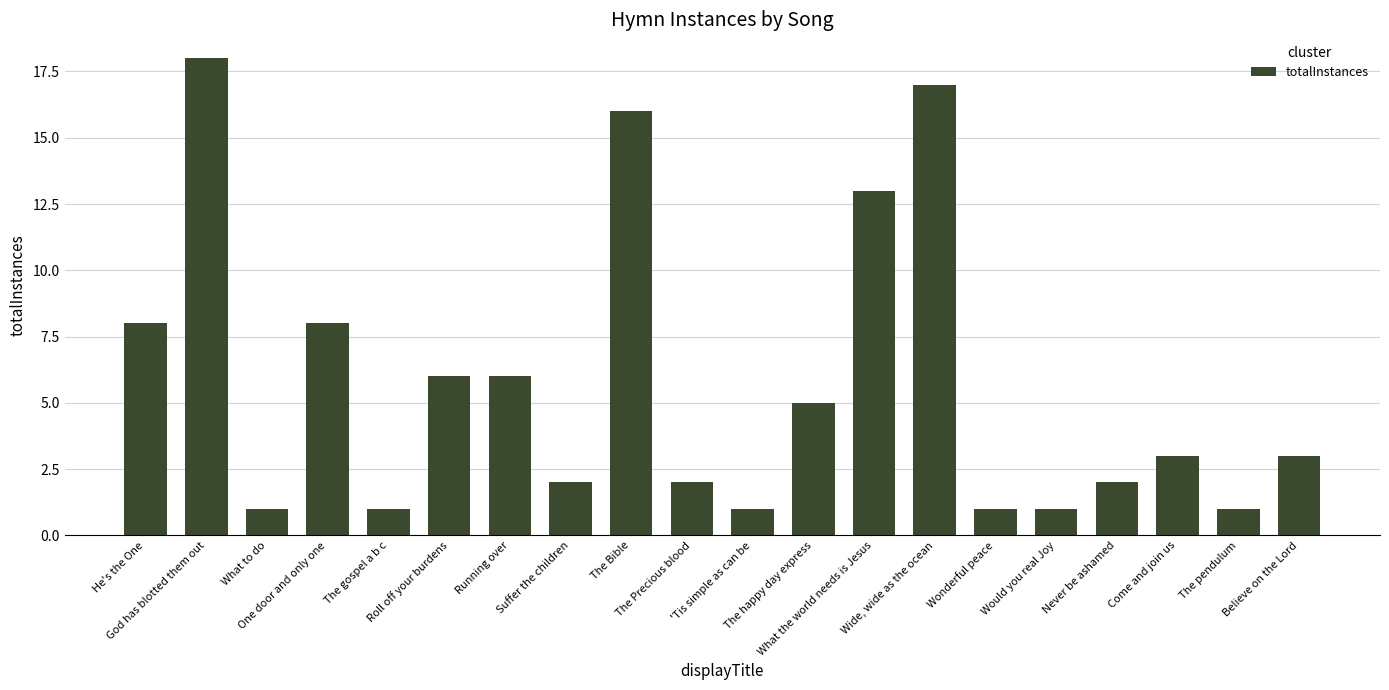

What is the difference between the values at The Bible and He's the One?

8